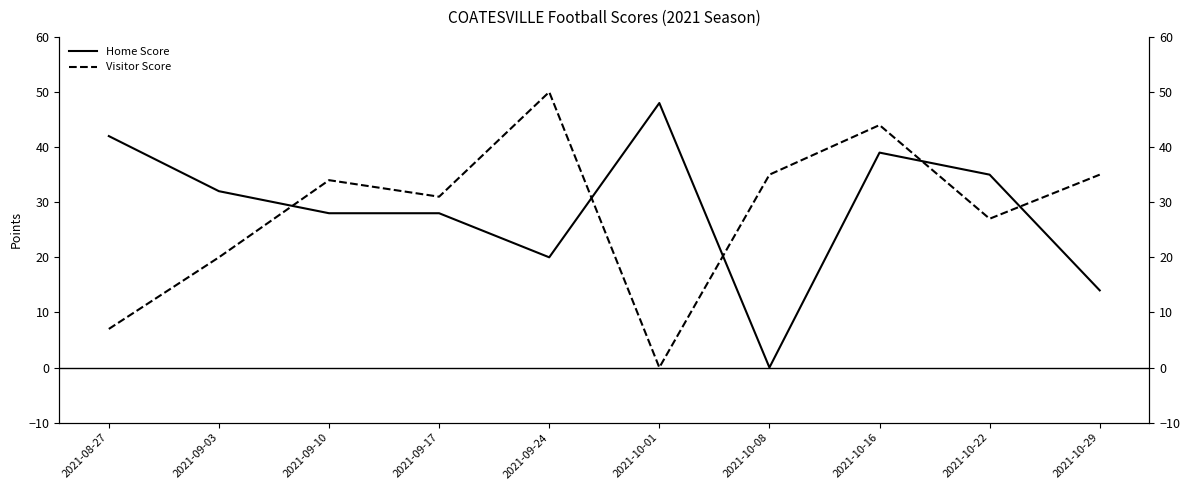

Rank the series at 2021-09-10 from lowest to highest value.

Home Score, Visitor Score